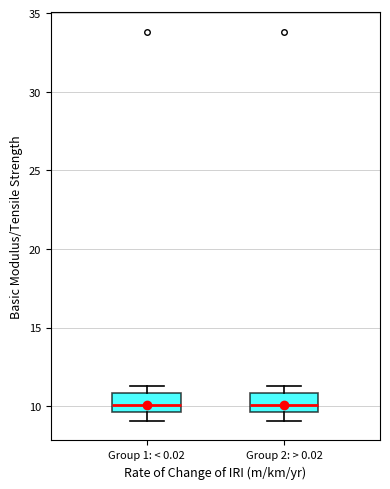

Where does the median line of the box for Group 2: > 0.02 sit on the y-axis? The values are not printed on the chart, so give them approximately, as read against the axis.

10.0